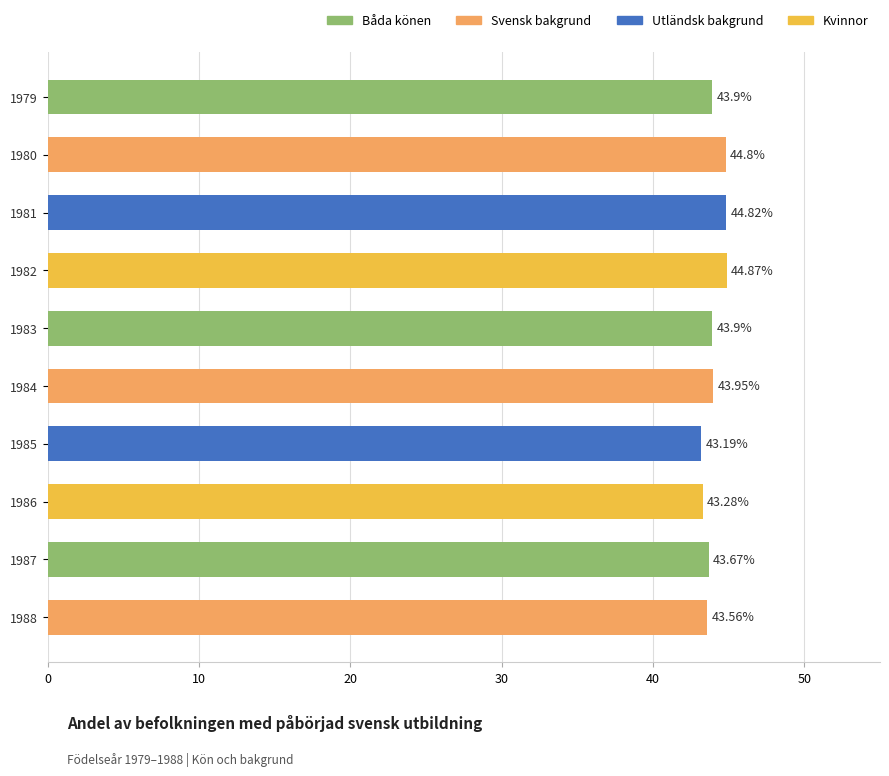

What is the ratio of the value at 1984 to the value at 1982?

1.0